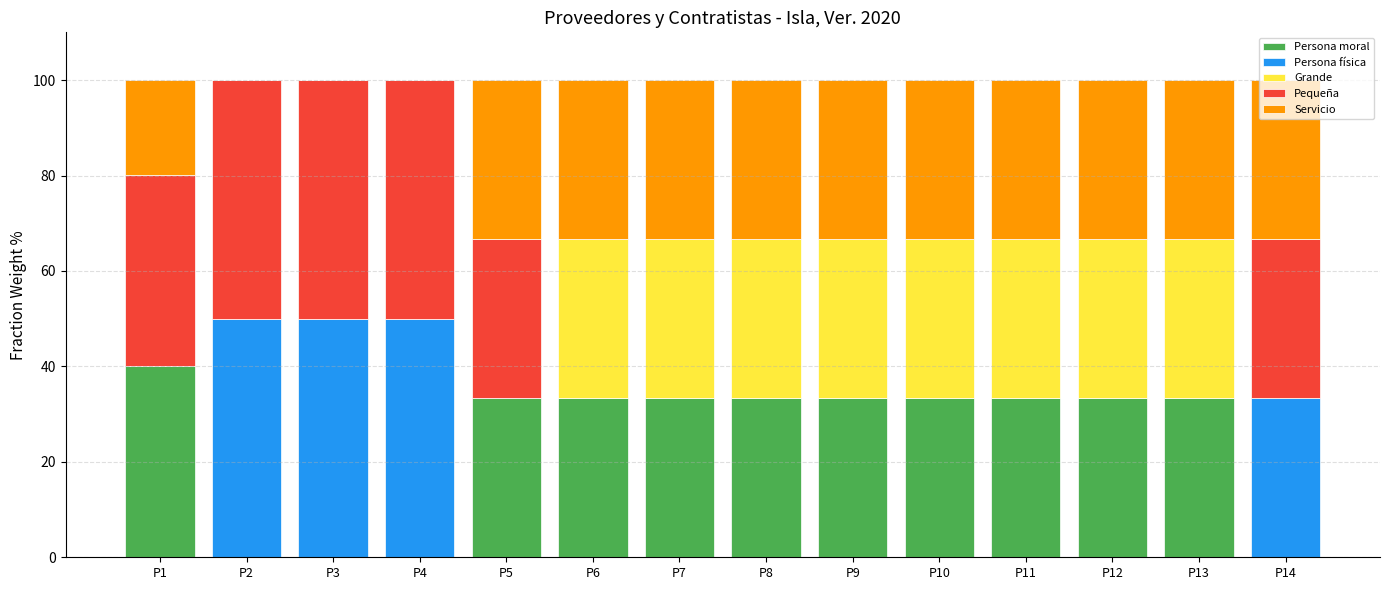

At which label does Persona moral reach its peak?

P1